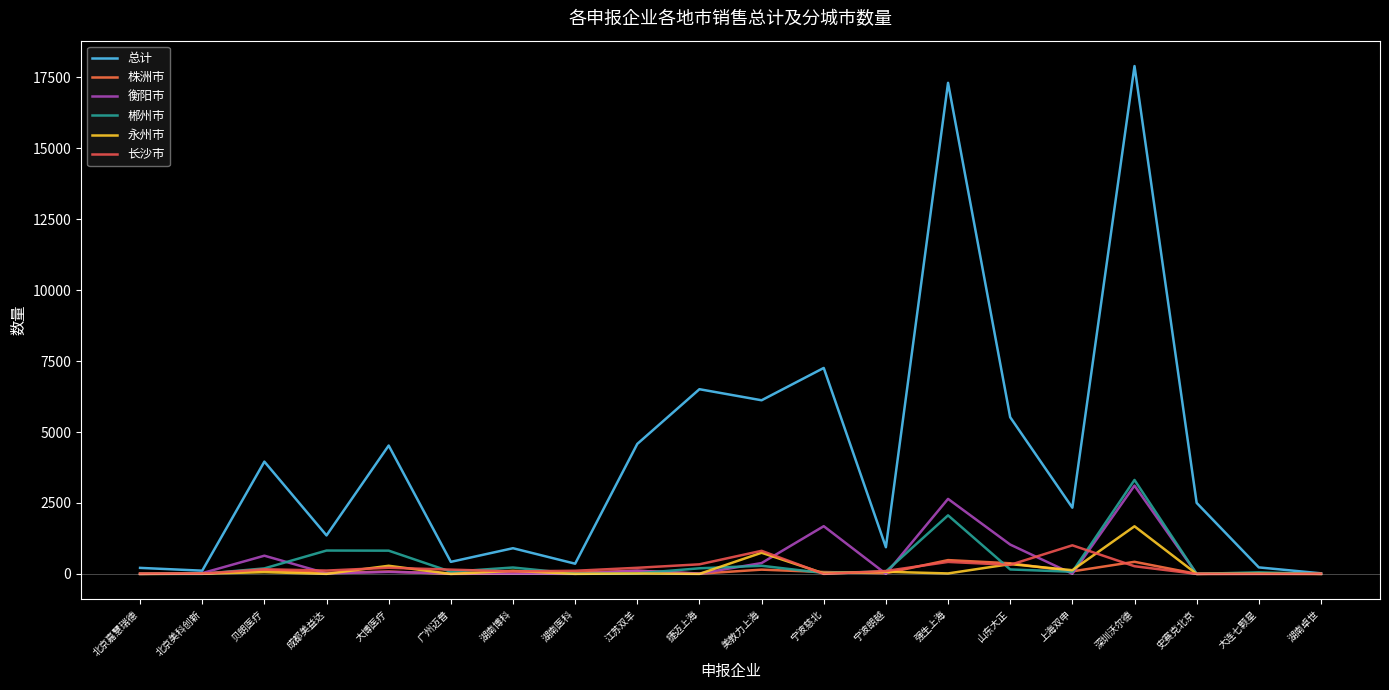

Rank the series at 北京嘉慧瑞德 from lowest to highest value.

株洲市, 衡阳市, 永州市, 郴州市, 长沙市, 总计